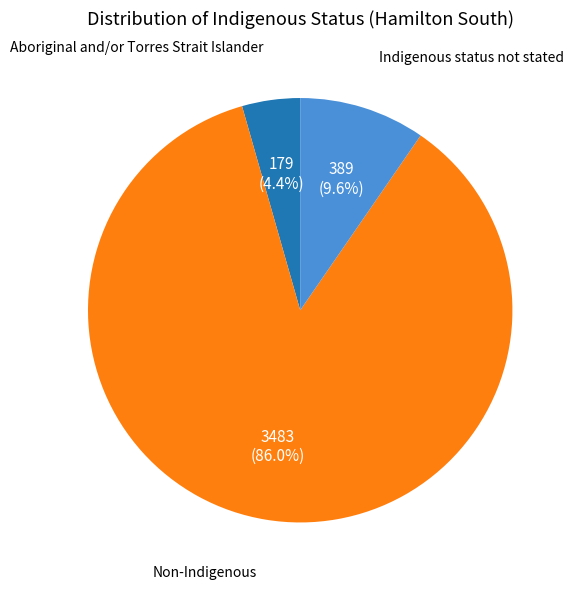

Does any single category account for the majority?

Yes